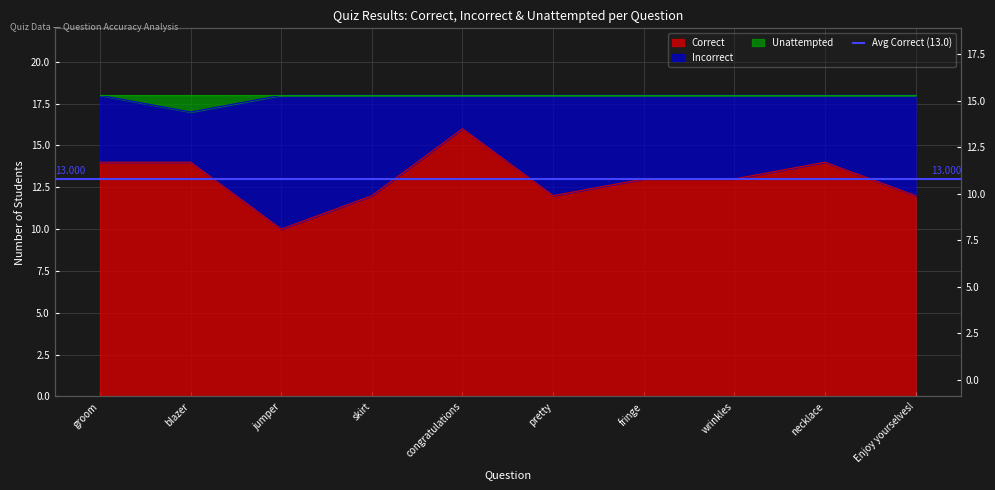

At which category does Correct reach its first local peak?

congratulations